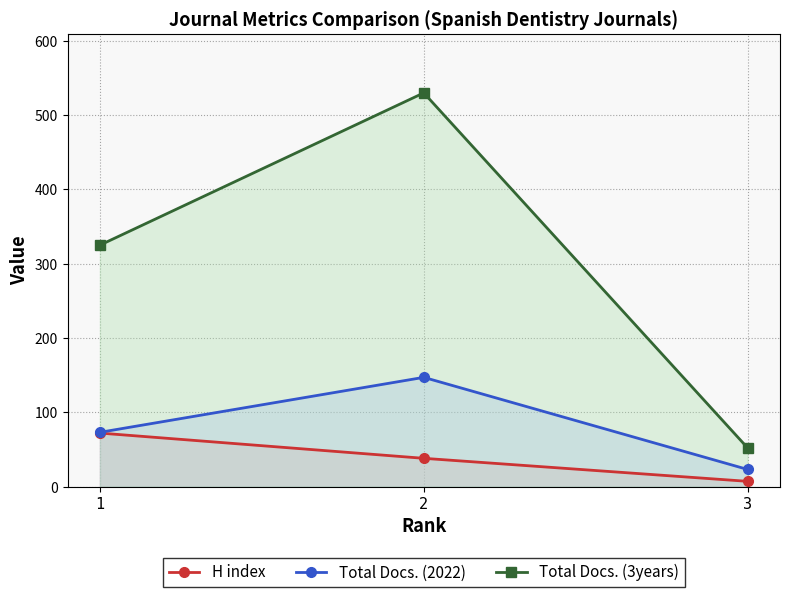

What is the difference between the maximum and minimum values in the Total Docs. (3years) series?

478